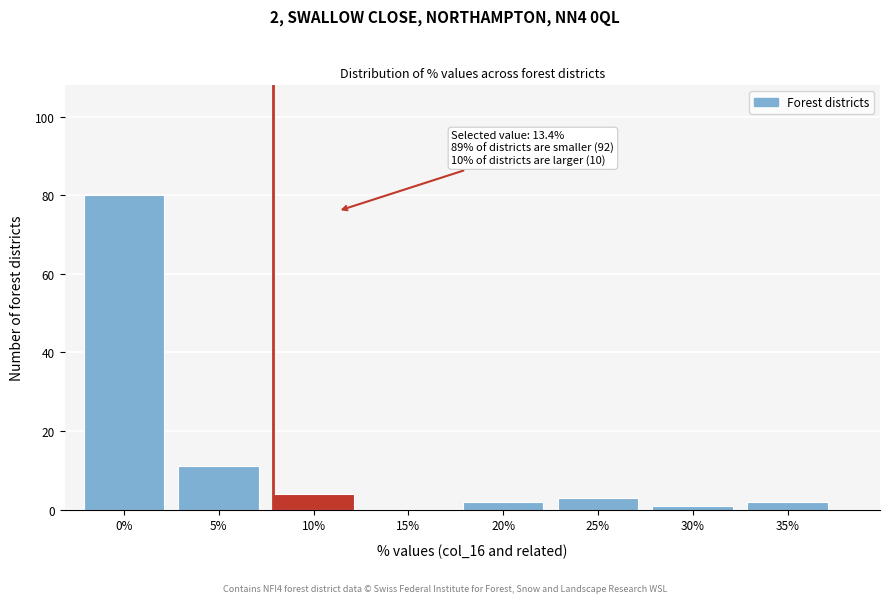

Reading left to right, what are all the values shown in this chart?

0%=80	5%=11	10%=4	15%=0	20%=2	25%=3	30%=1	35%=2